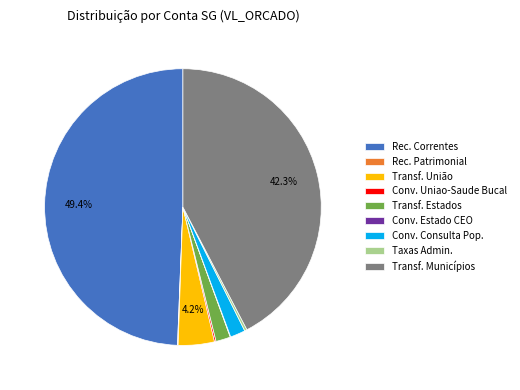

Does Conv. Consulta Pop. represent more than half of the total?

No